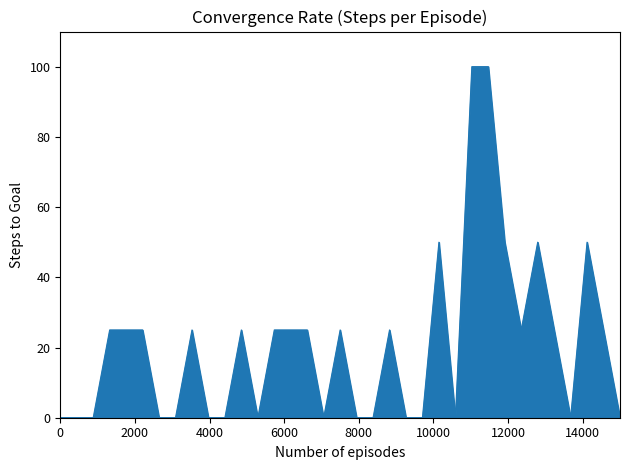

Count the number of categories in the chart.

35